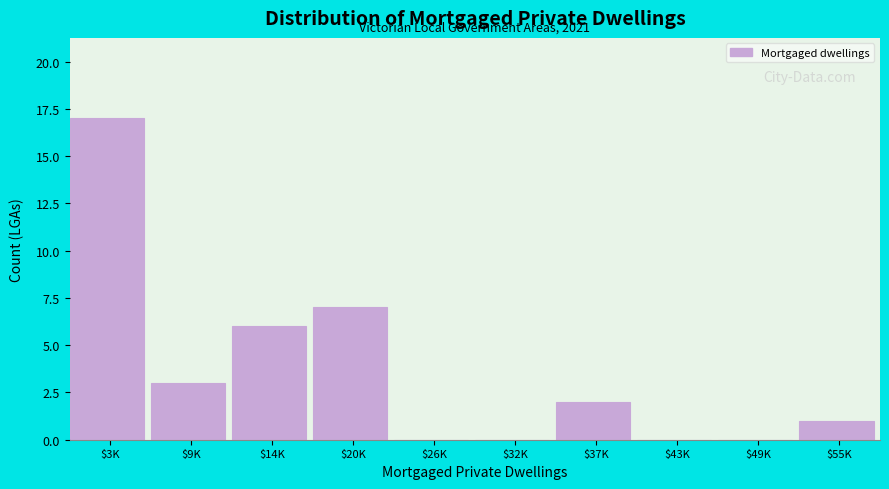

At which label is the value closest to 8?

$20K